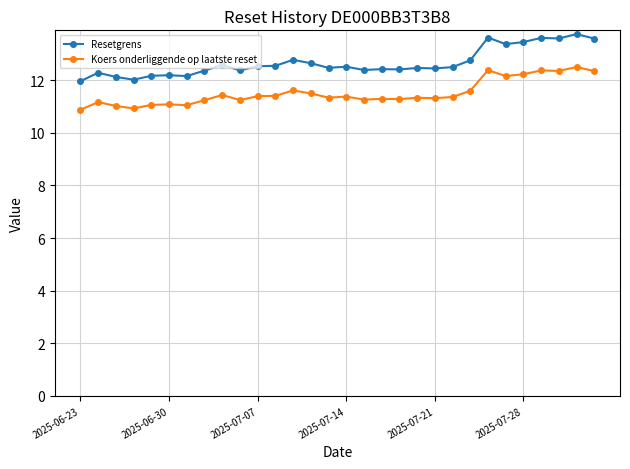

What is the sum of all Koers onderliggende op laatste reset values?

345.5